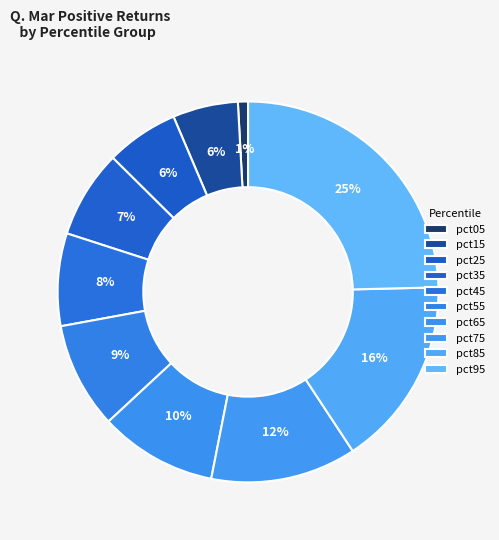

Count the number of slices in the pie.

10